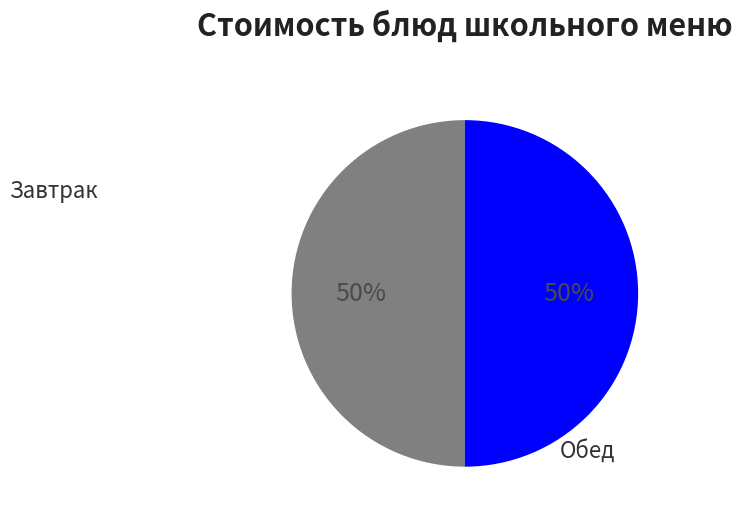

To the nearest percent, what is the average slice percentage?

50%